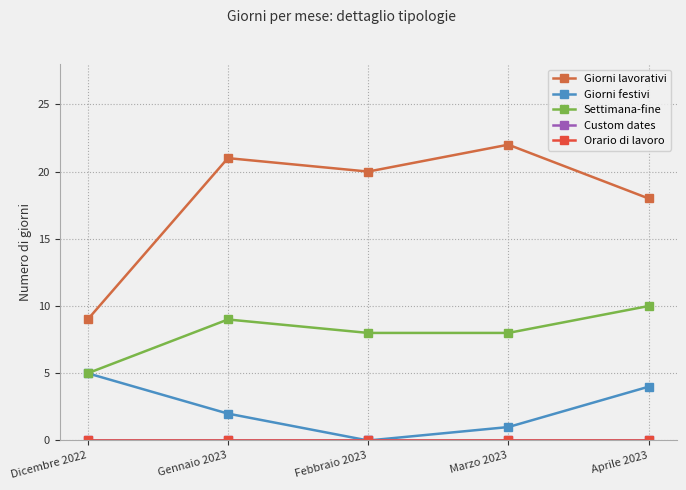

Does the chart have visible grid lines?

Yes